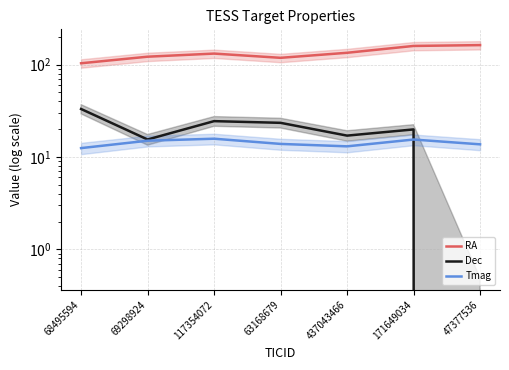

True or false: RA has more than 0 points higher than both neighbors.

True